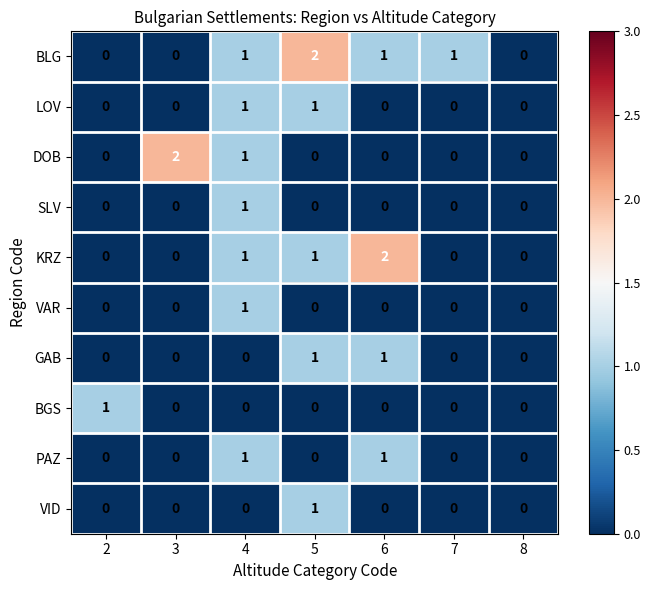

Count the number of data series in this chart.

10